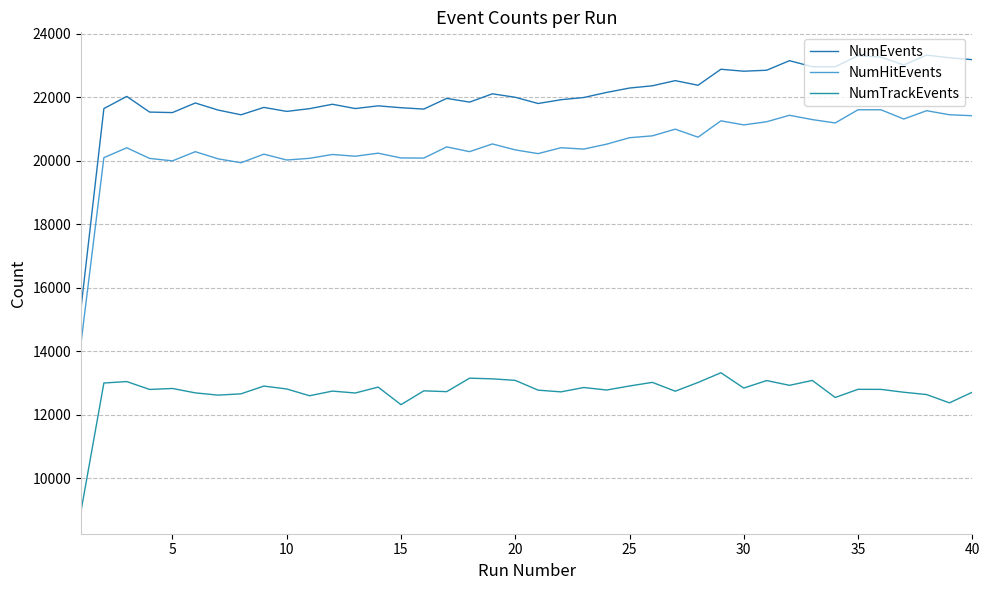

Does the chart have visible grid lines?

Yes